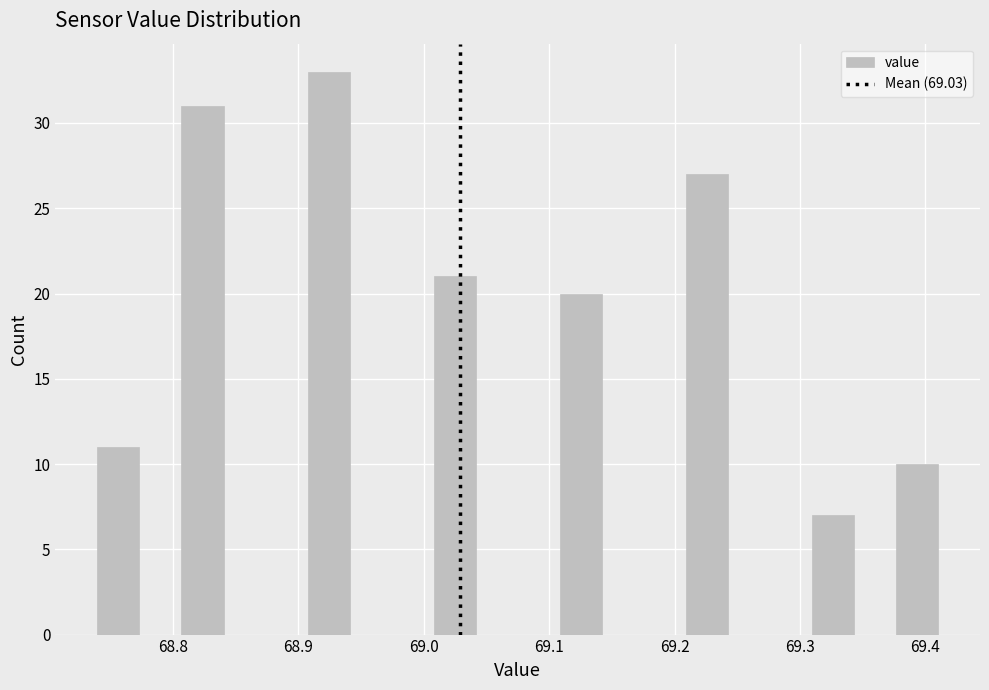

Read against the x-axis, roughly where is the centre of the tallest bar?

68.92